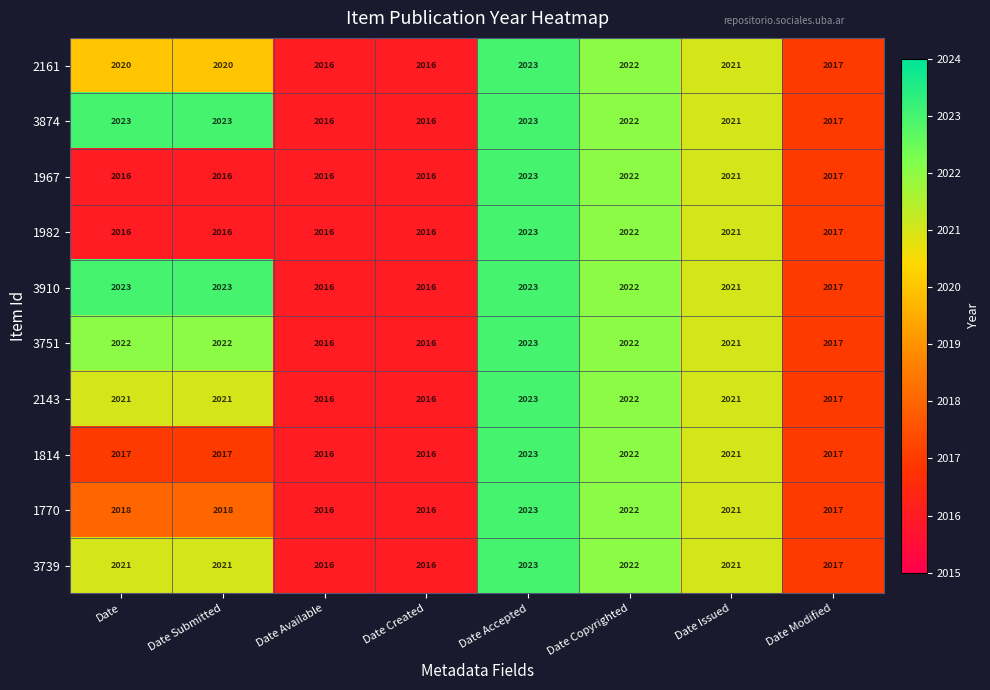

What is the spread (max minus min) of values at Date?

7